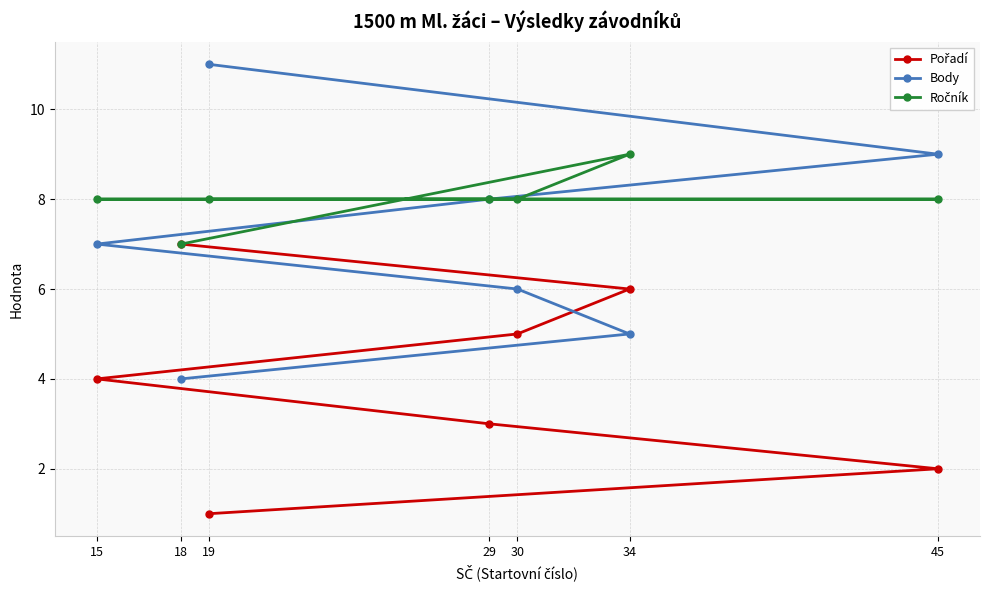

Is this an area chart (filled region under the line)?

No